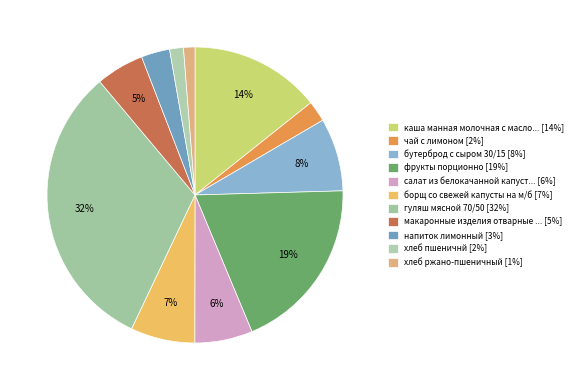

How many segments does this pie chart have?

11